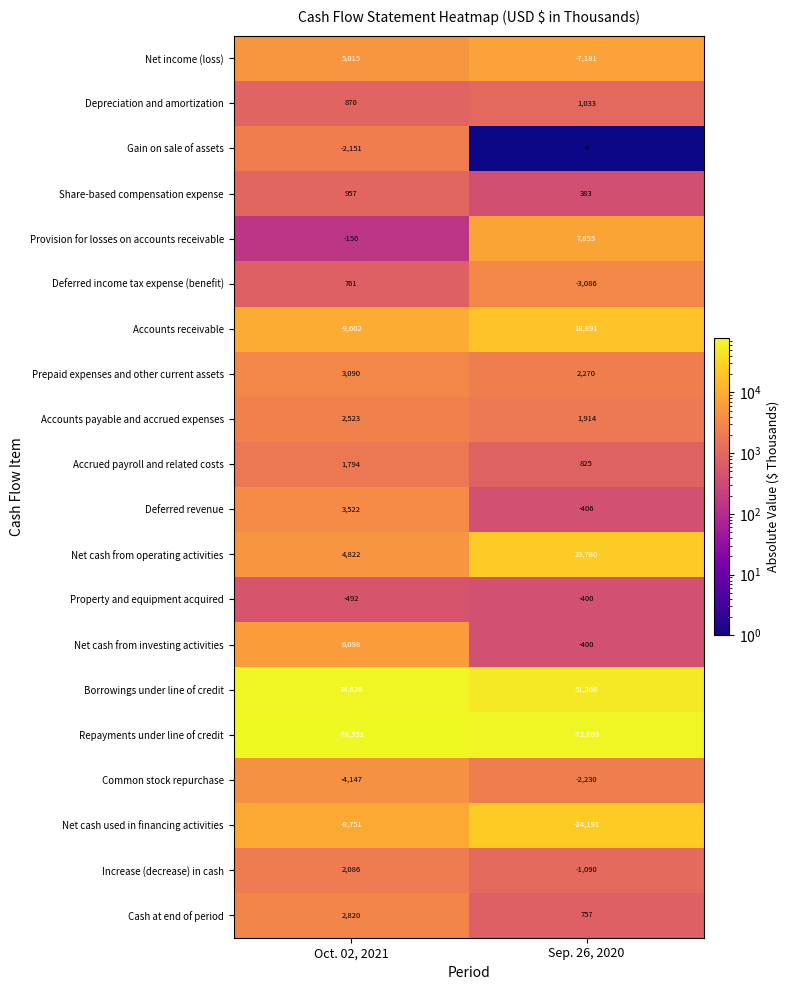

At which category is the sum across all series the highest?

Oct. 02, 2021